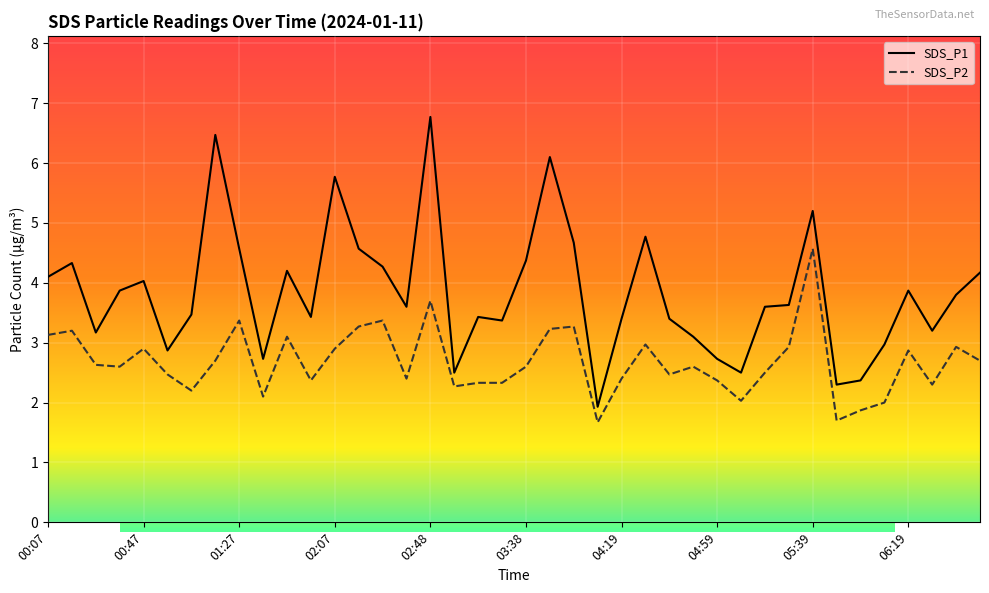

What are all the series names shown in the legend?

SDS_P1, SDS_P2